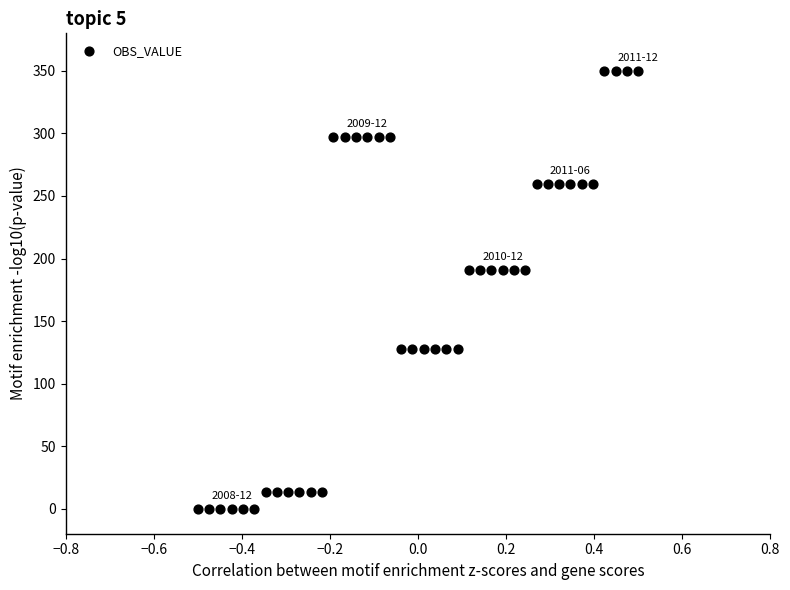

What is the range of X values (max minus min)?

1.0